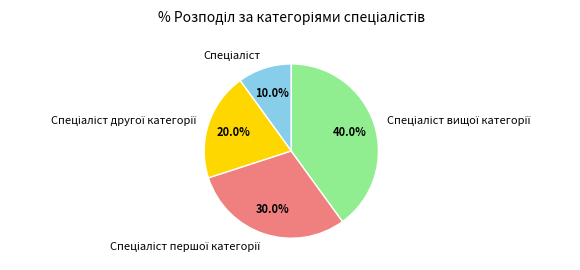

Is there any slice that represents more than half of the pie?

No